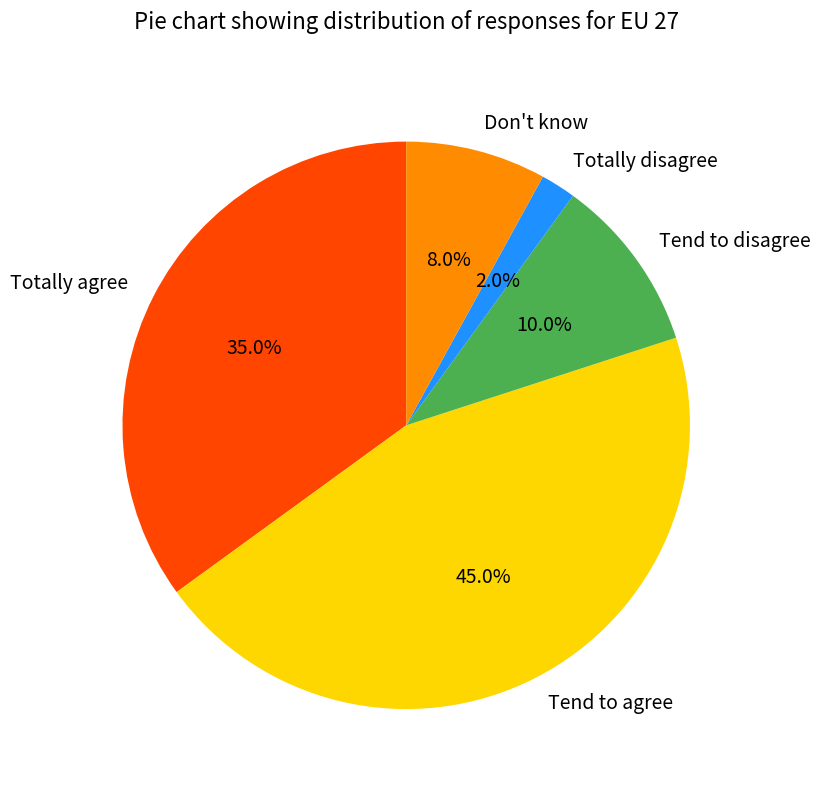

Does Totally disagree represent more than half of the total?

No